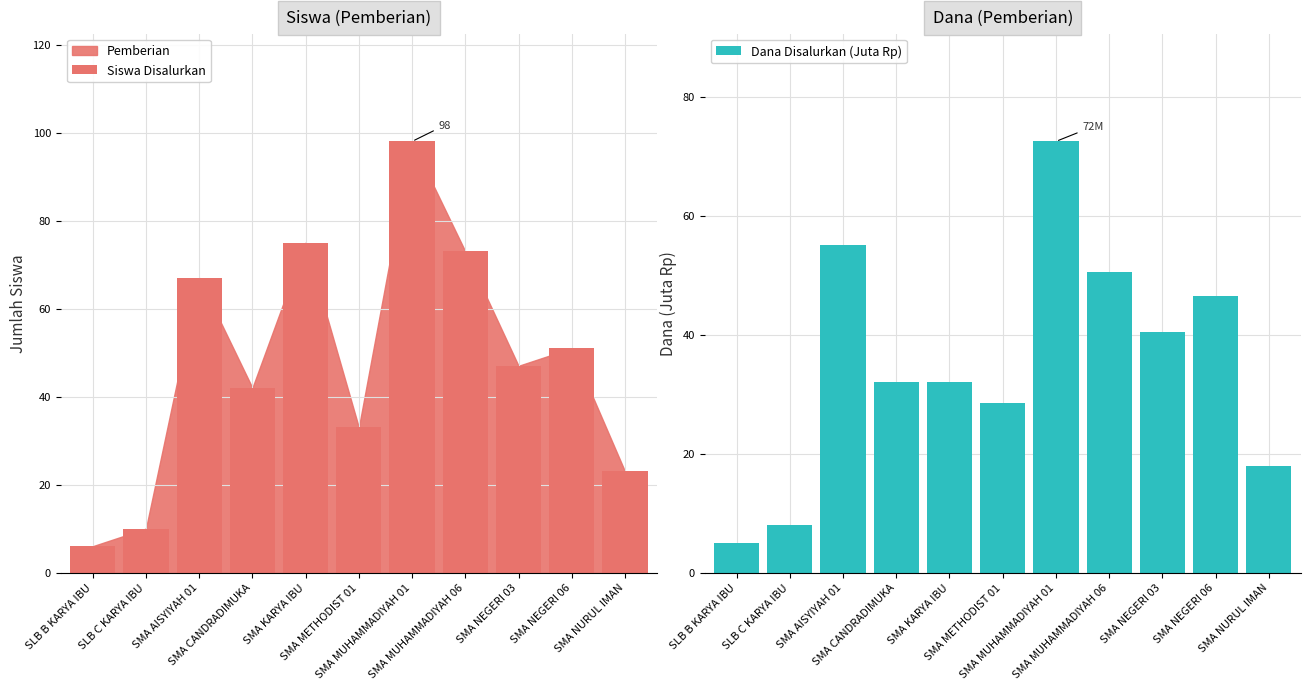

What is the minimum value for Siswa Disalurkan?

6